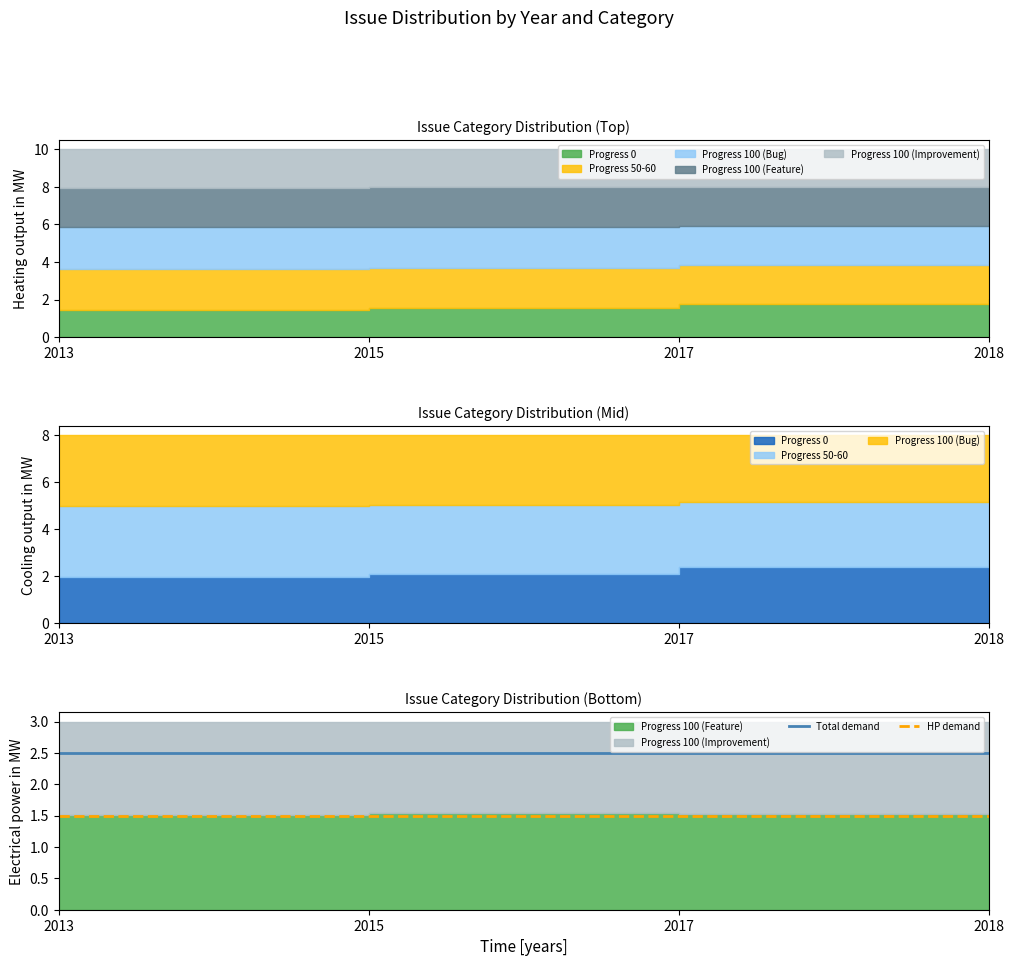

Reading left to right, extract all data points from this chart.

Total demand: 2013=2.5	2015=2.5	2017=2.5	2018=2.5
HP demand: 2013=1.5	2015=1.5	2017=1.5	2018=1.5